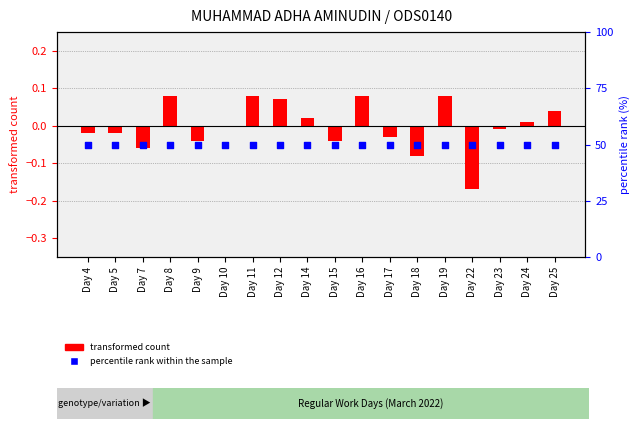

At which category is the sum across all series the highest?

Day 8